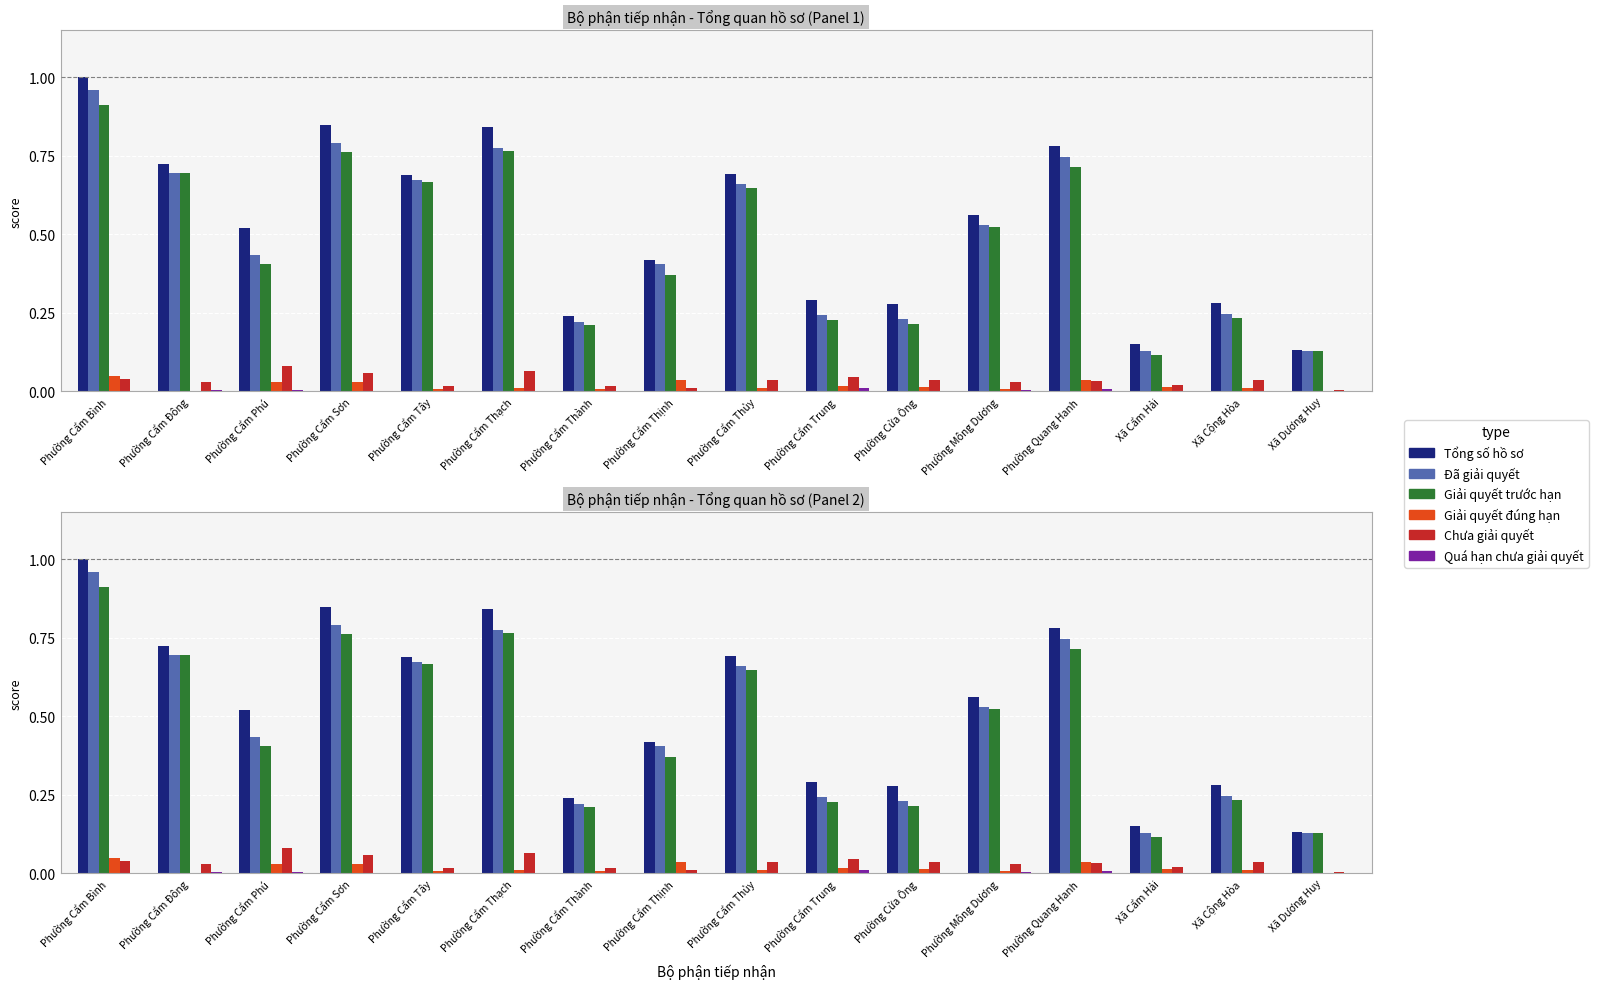

Does the chart contain stacked bars?

No